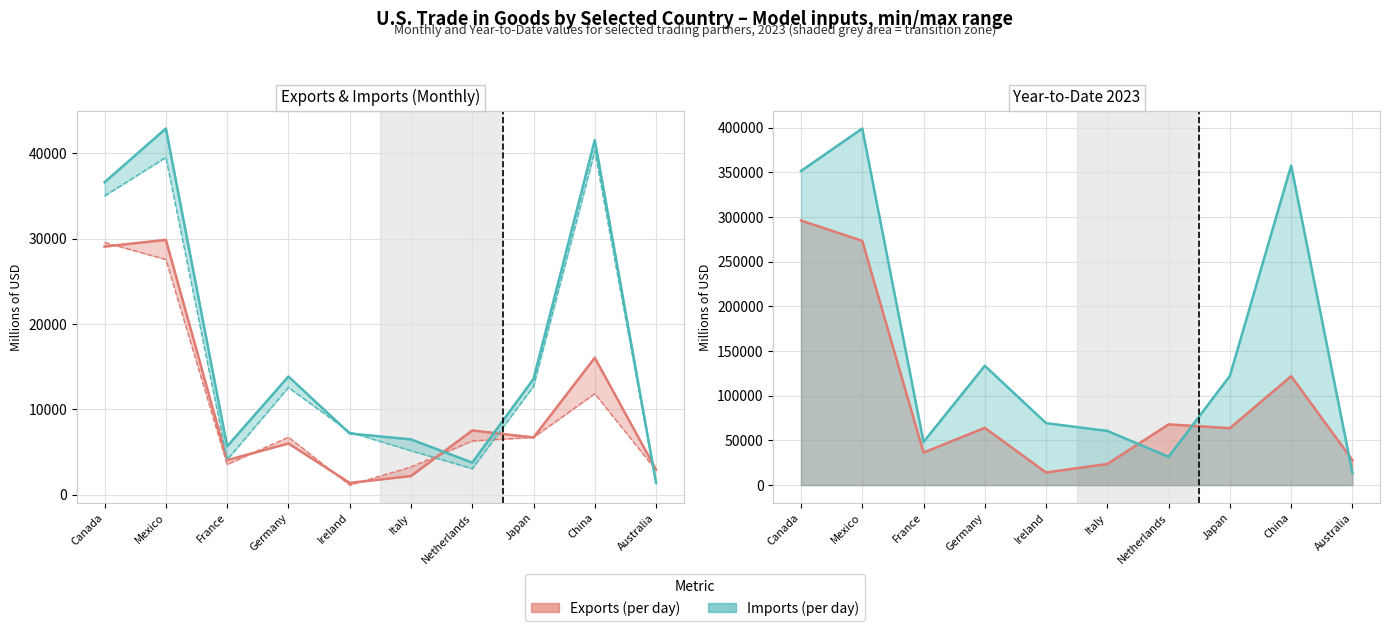

Rank the series at Germany from lowest to highest value.

Exports Oct 2023, Exports Sep 2023, Imports Sep 2023, Imports Oct 2023, YTD Exports (line), YTD Imports (line)